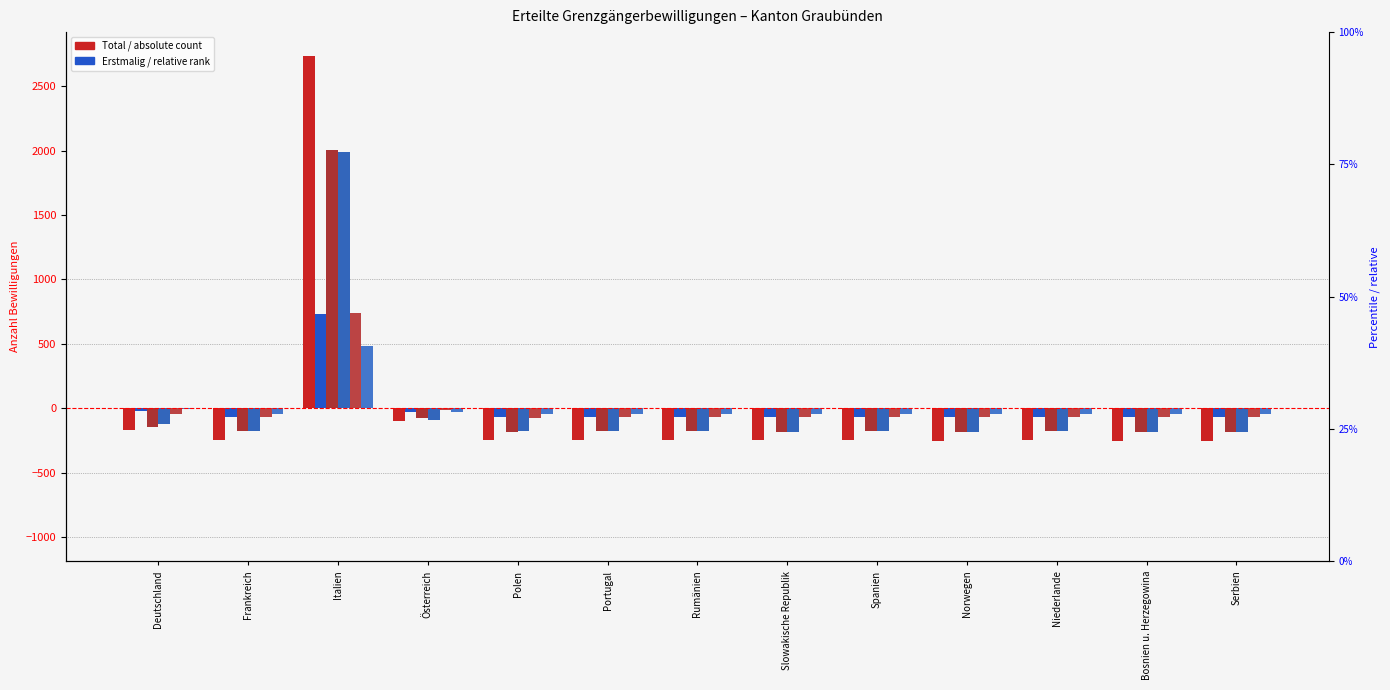

The Erneut Total series shows -40.0 at Portugal. True or false?

False